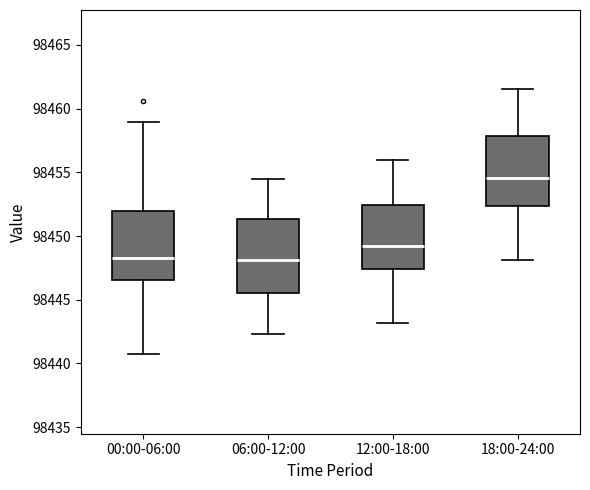

Reading left to right, transcribe this box plot: for each box, give where its median line is, the range the box spans, and where its two whiskers end, as read against the y-axis. The values are not printed on the chart, so give them approximately, as read against the axis.

00:00-06:00: median 98448.5, box 98446.5 to 98452.0, whiskers 98440.5 to 98459.0
06:00-12:00: median 98448.0, box 98445.5 to 98451.5, whiskers 98442.5 to 98454.5
12:00-18:00: median 98449.0, box 98447.5 to 98452.5, whiskers 98443.0 to 98456.0
18:00-24:00: median 98454.5, box 98452.5 to 98458.0, whiskers 98448.0 to 98461.5